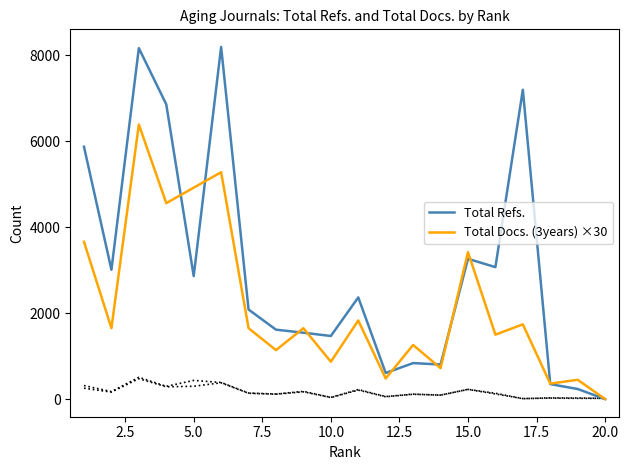

Is the value of Total Docs. (3years) ×30 at 12 greater than the value of Total Refs. at 18?

Yes